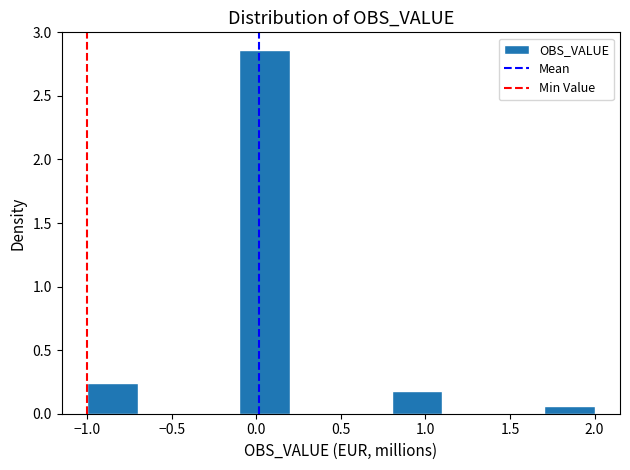

How tall is the bar that spans 1.7 to 2.0 on the x-axis? The values are not printed on the chart, so give them approximately, as read against the axis.

0.05